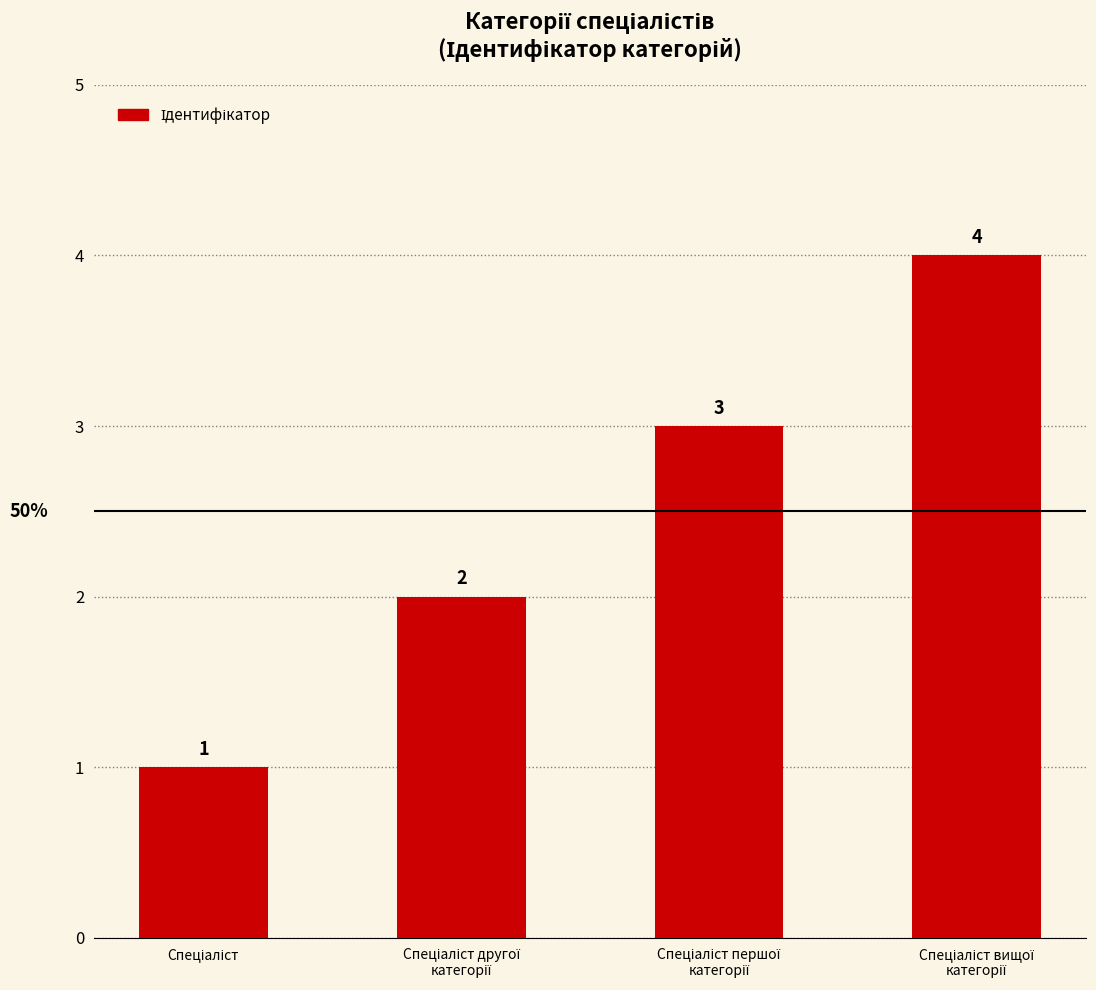

Count the values in the range 2 to 4.

3